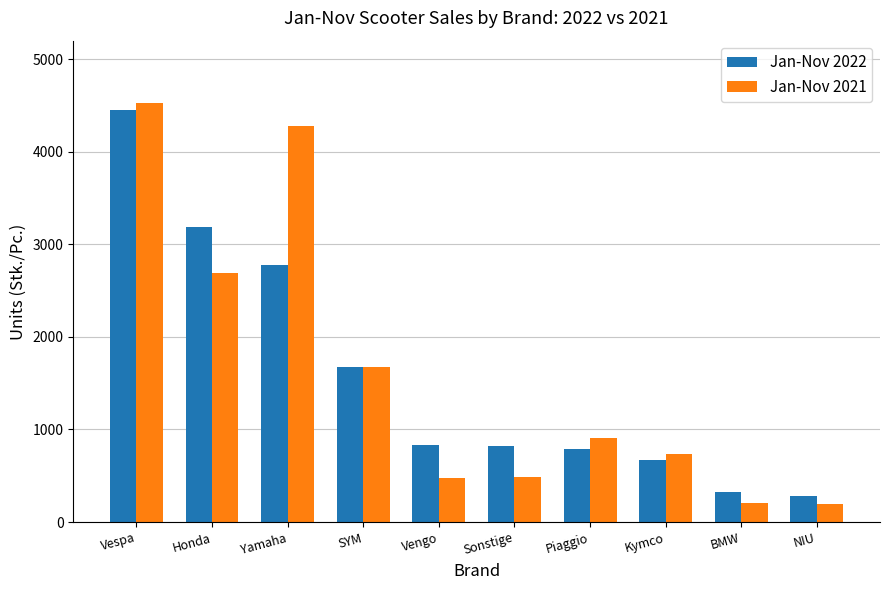

Is the value of Jan-Nov 2021 at Yamaha greater than the value of Jan-Nov 2022 at NIU?

Yes